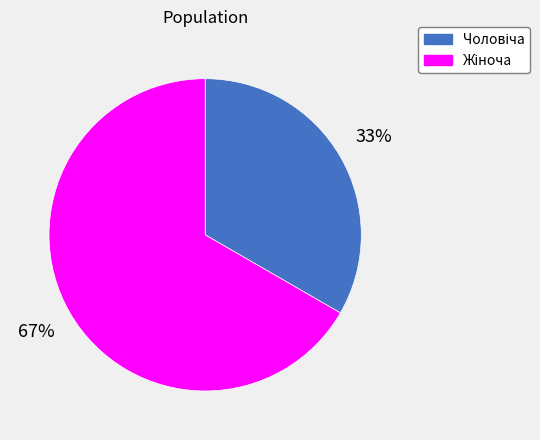

Is there any slice that represents more than half of the pie?

Yes